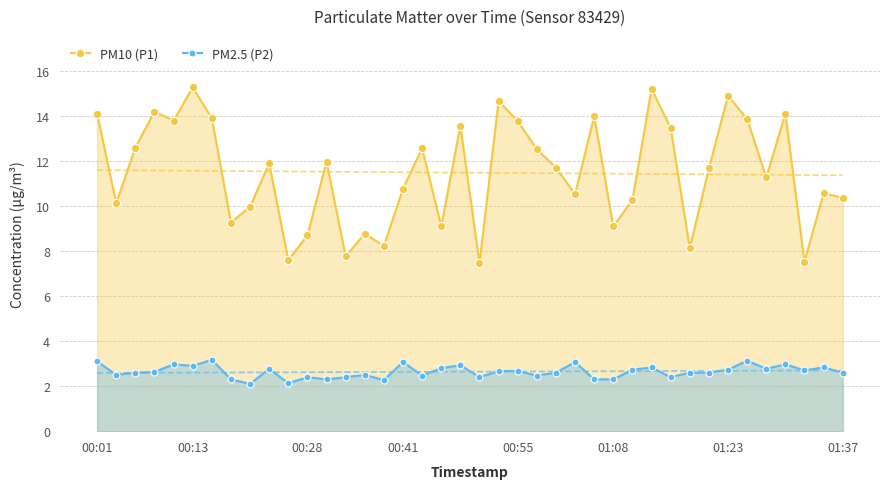

Which series has the largest total across all categories?

PM10 (P1)